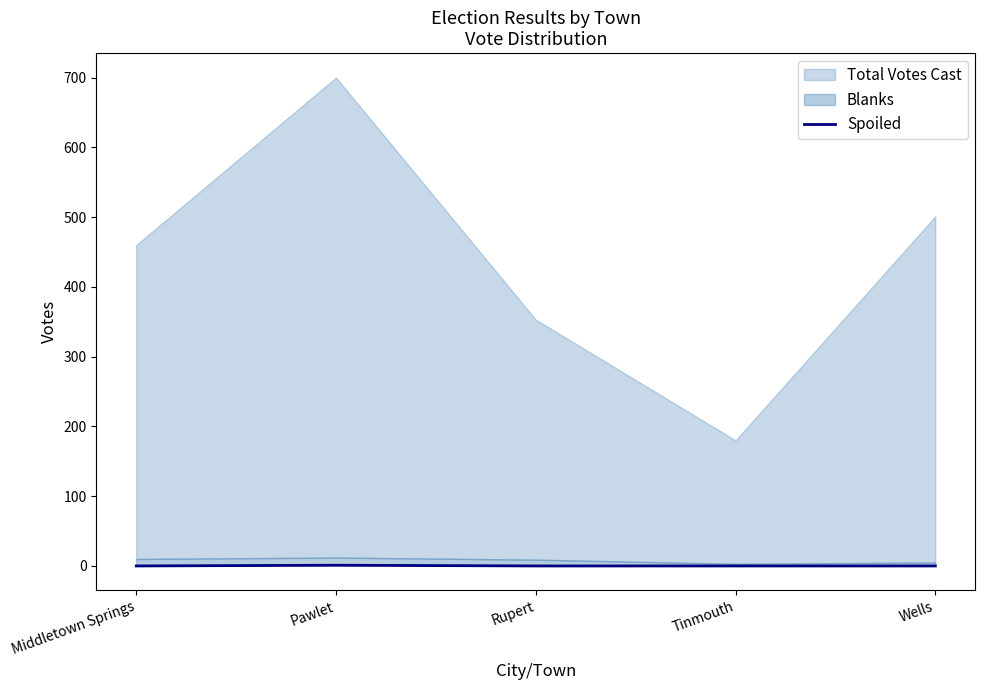

Between Pawlet and Middletown Springs, which is larger?

Pawlet